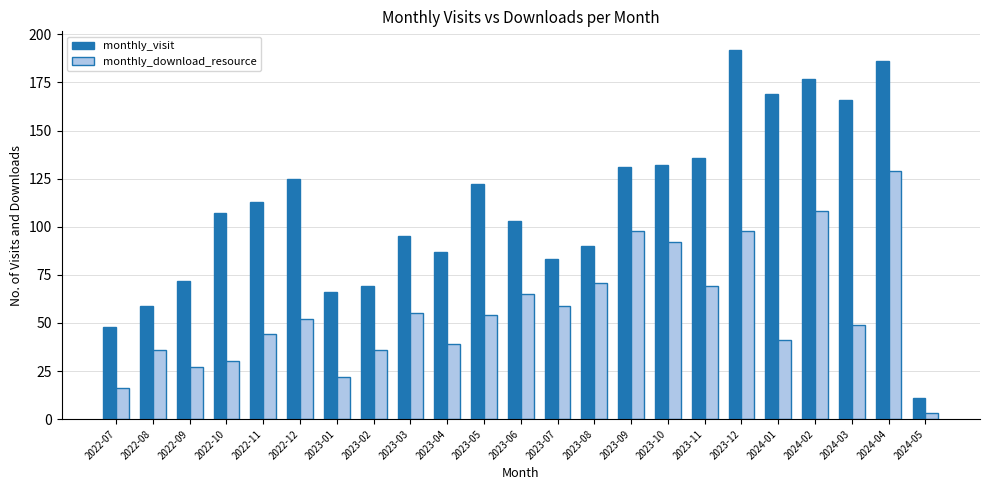

What is the difference between the maximum and minimum values in the monthly_download_resource series?

126